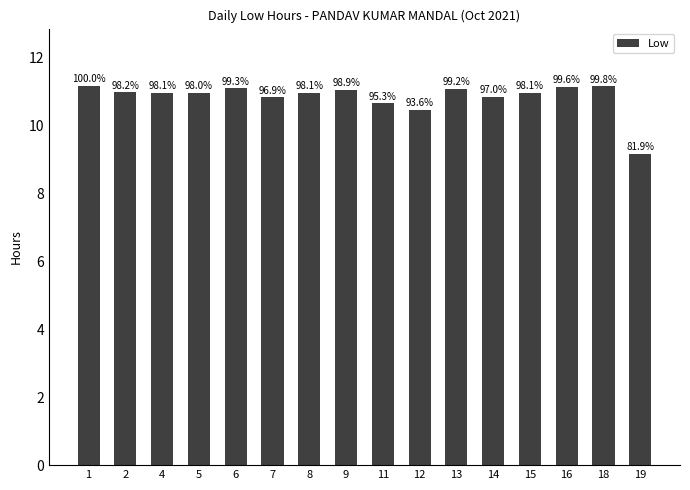

Rank the categories by value from lowest to highest.

19, 12, 11, 7, 14, 5, 4, 8, 15, 2, 9, 13, 6, 16, 18, 1